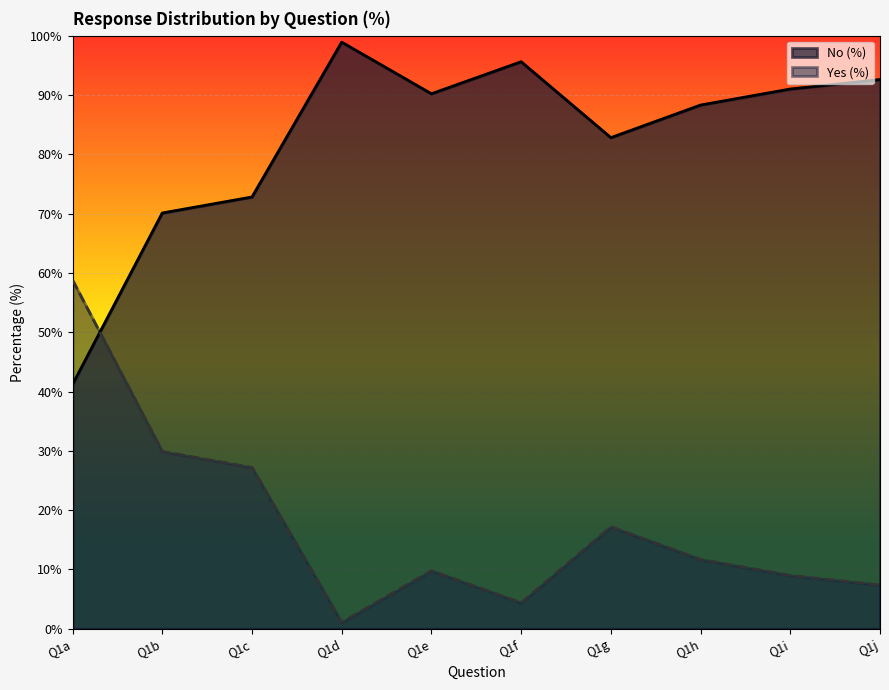

After their last crossing, which series has the higher values: Yes (%) or No (%)?

No (%)